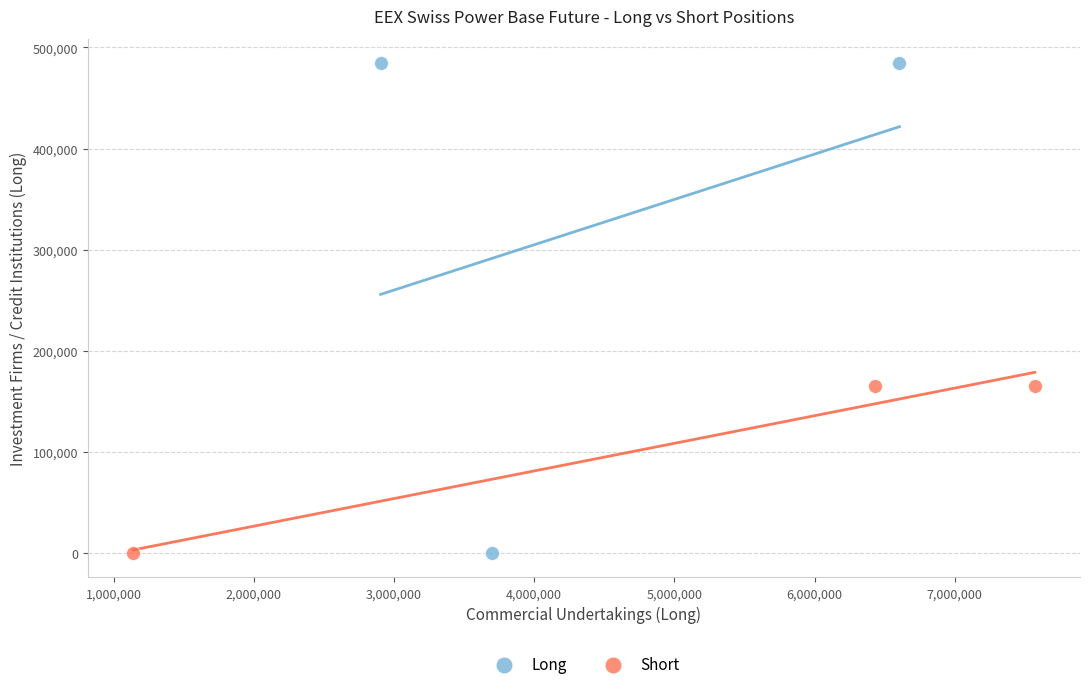

Which series contains the highest Y value?

Long